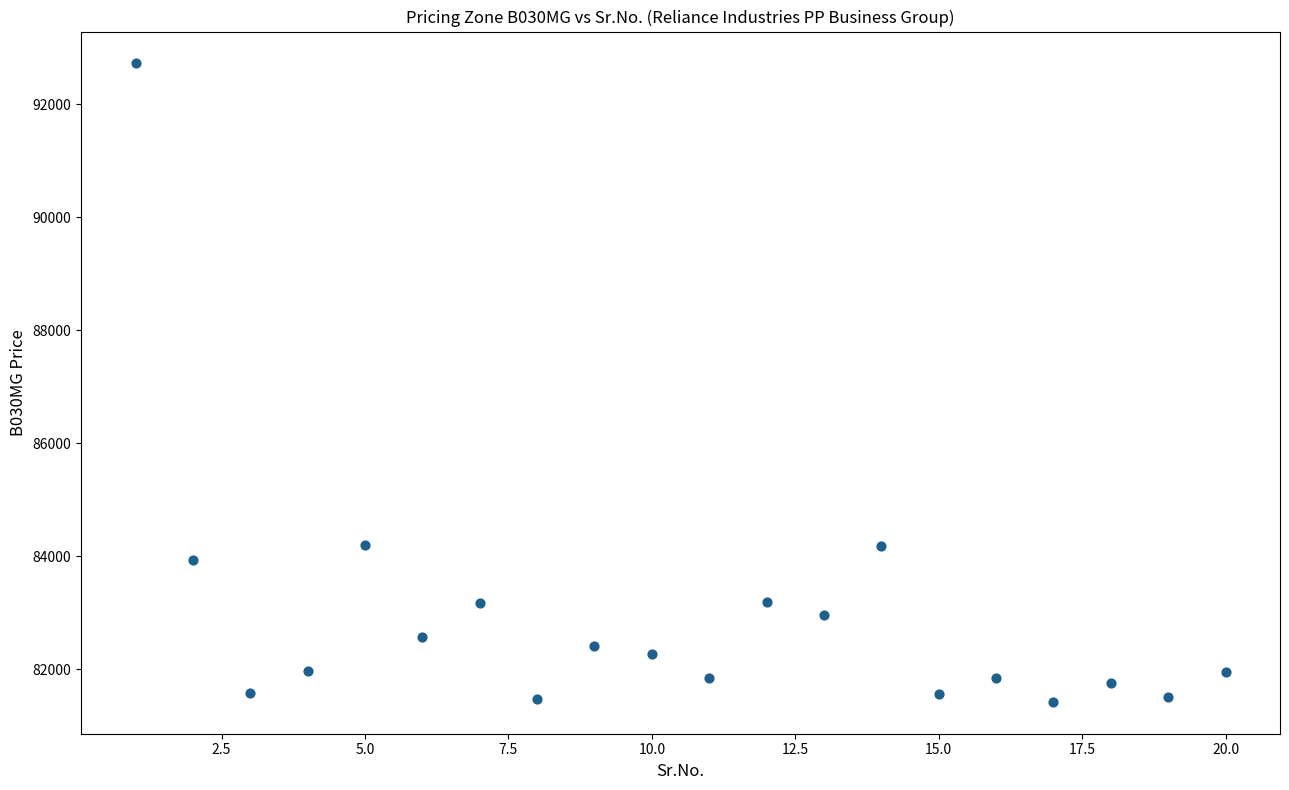

What is the range of Y values (max minus min)?

11299